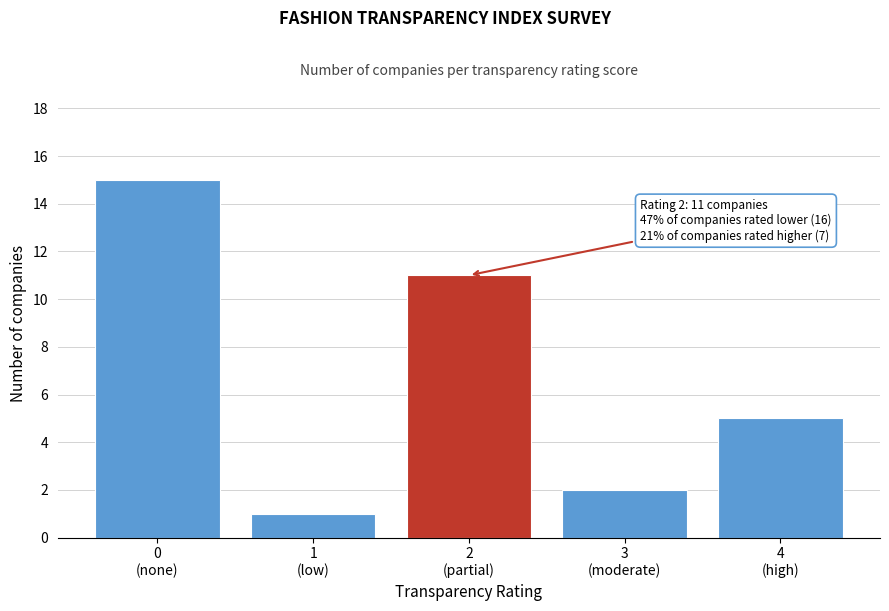

Reading right to left, transcribe all the data shown in this chart.

5	2	11	1	15